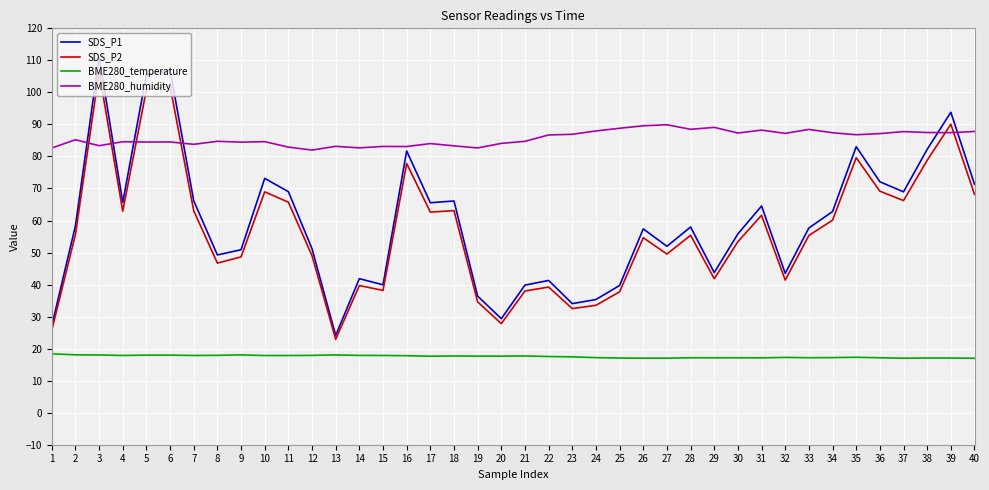

True or false: SDS_P2 and BME280_temperature intersect in this chart.

False